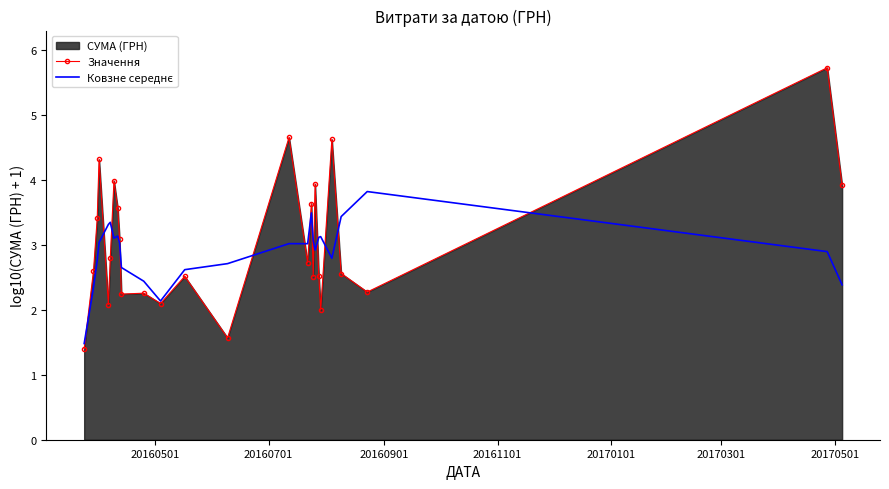

What is the highest value of the Значення series?

5.7